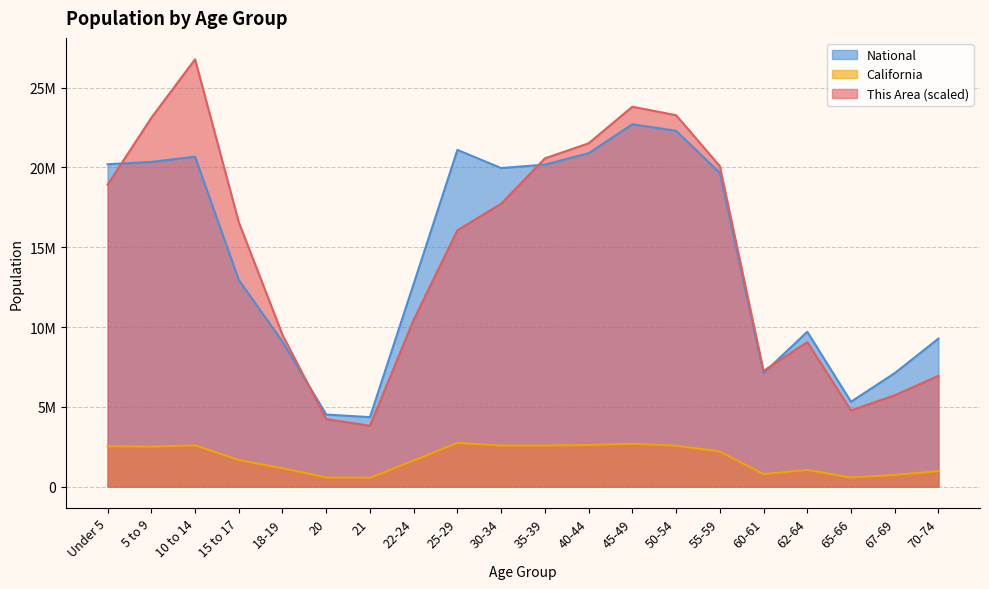

What is the highest value of the National series?

22708591.0